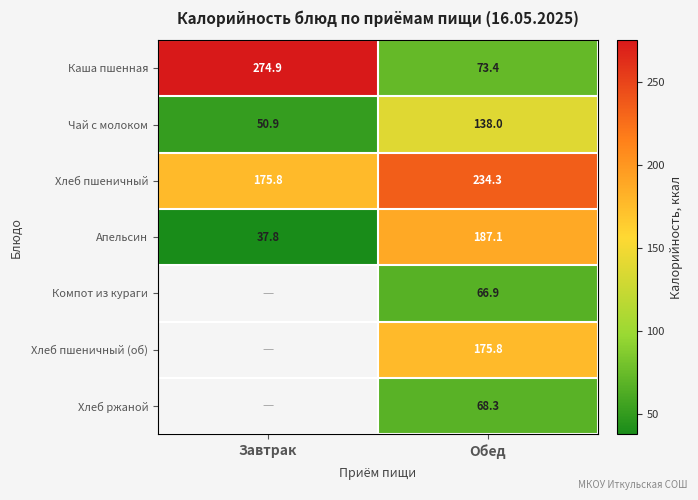

What is the smallest value displayed?

37.8